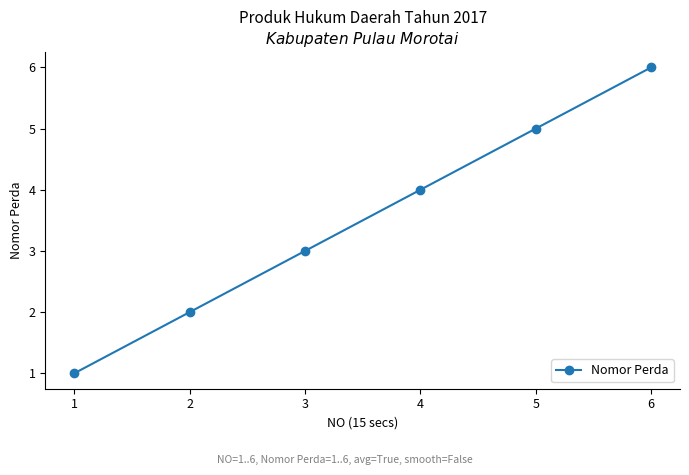

What is the value of the 2nd point from the left?

2